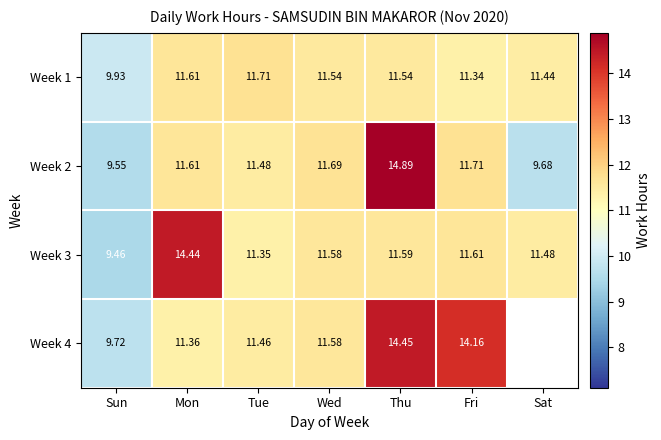

How many values in the Week 3 series exceed 11?

6